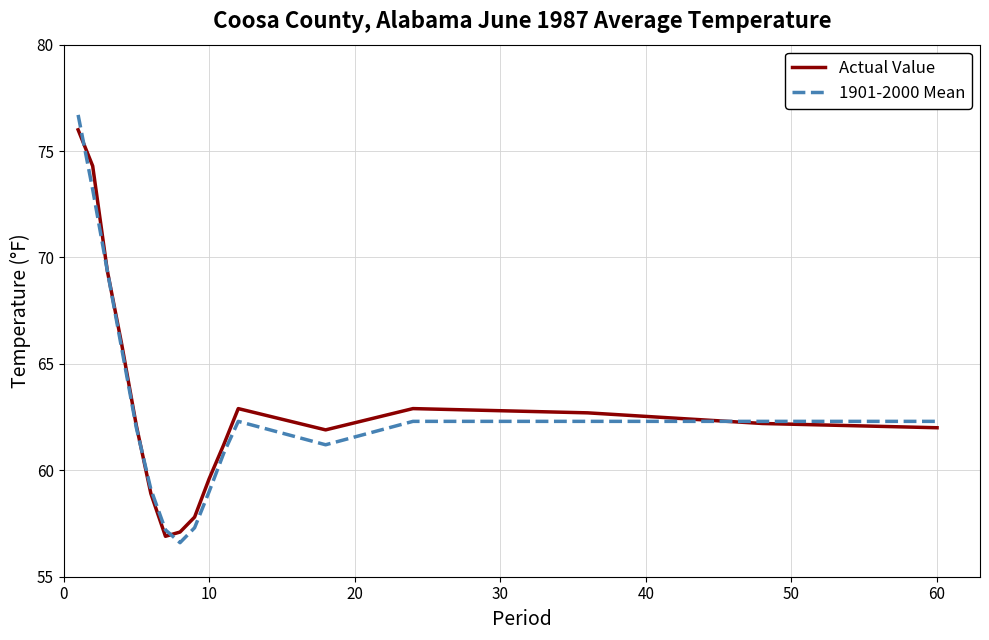

Which series has the largest range (max minus min)?

1901-2000 Mean